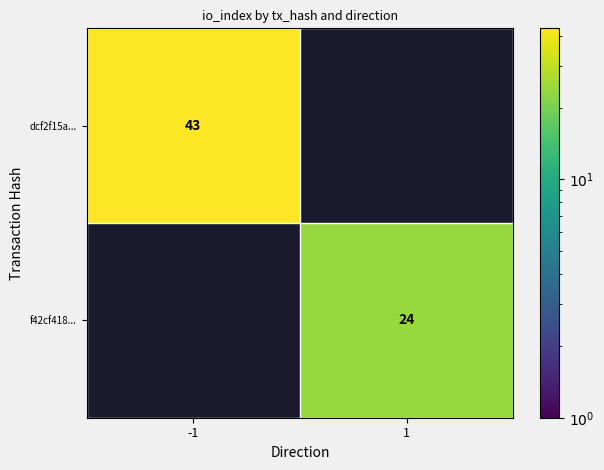

The value of f42cf418... at 1 is 13. True or false?

False